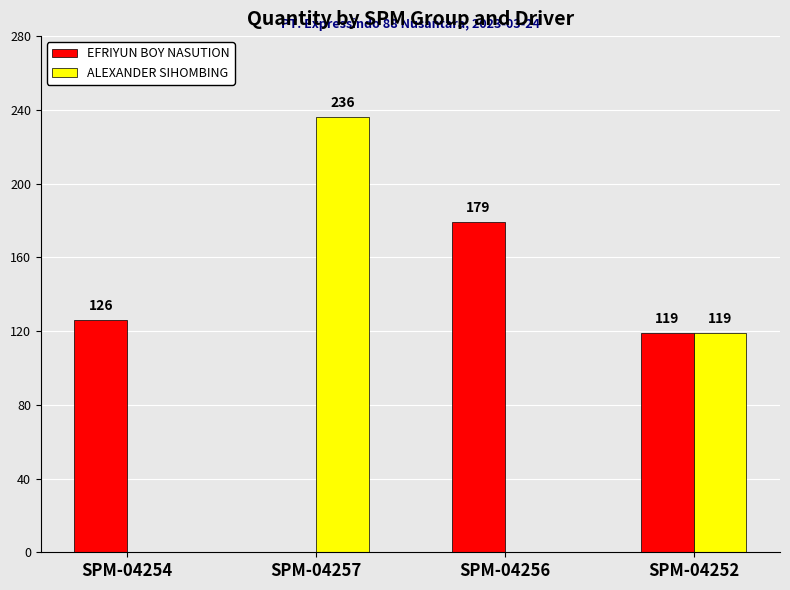

Read the EFRIYUN BOY NASUTION value at SPM-04252, to the nearest 10.

120